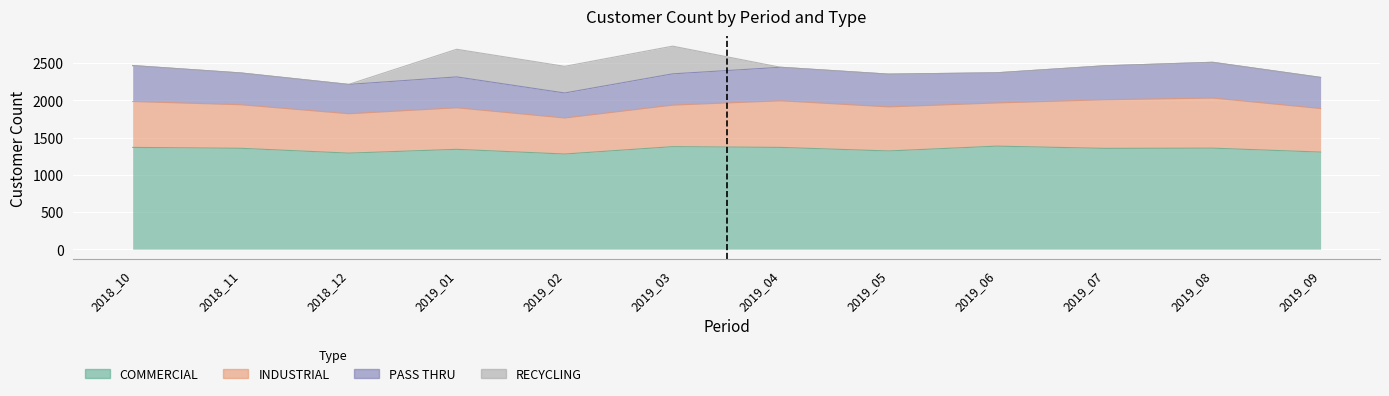

The COMMERCIAL series shows 1290 at 2018_12. True or false?

True